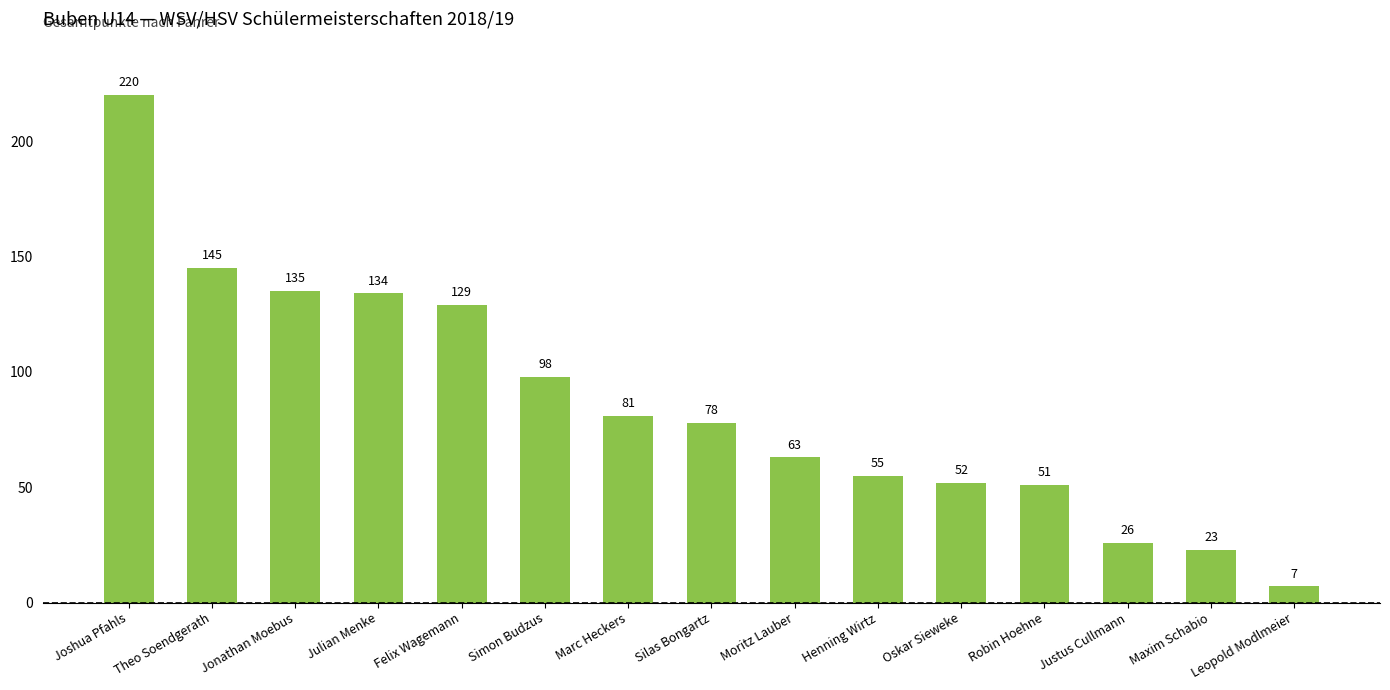

At which label does the data first exceed 78?

Joshua Pfahls